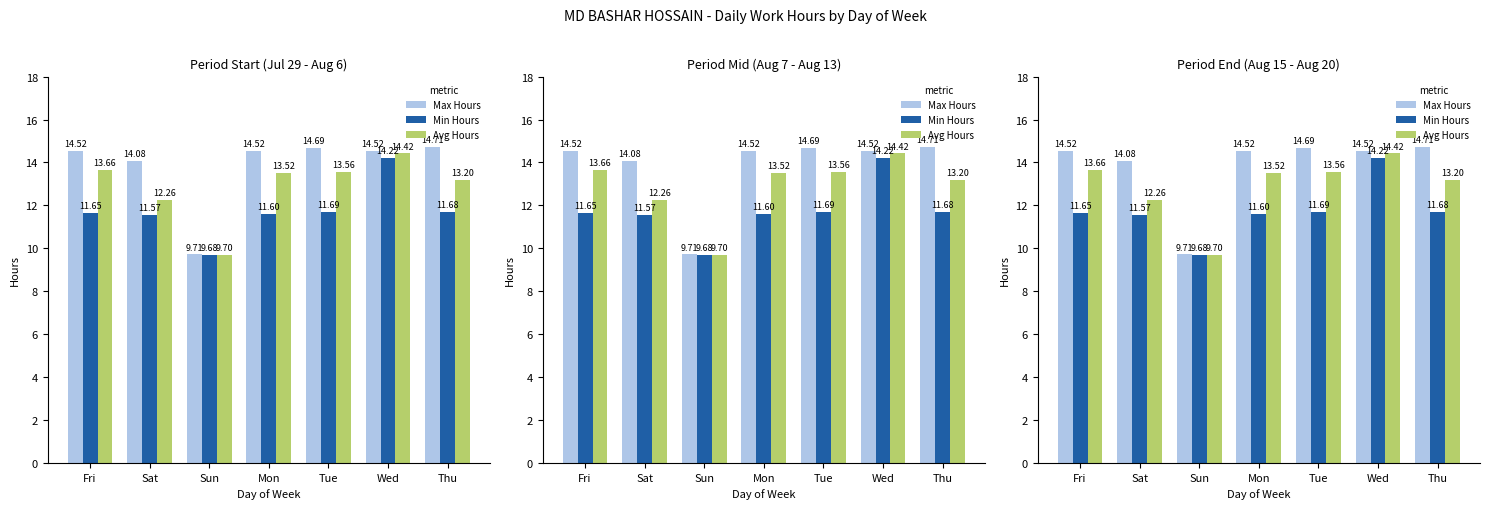

Which category has the lowest value across all series?

Sun